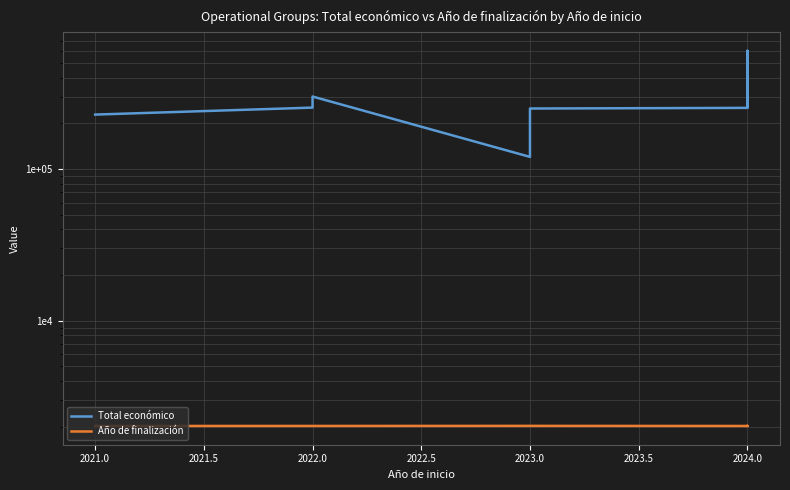

What is the sum of the Total económico values at 2024.0 and 2023.0?

847651